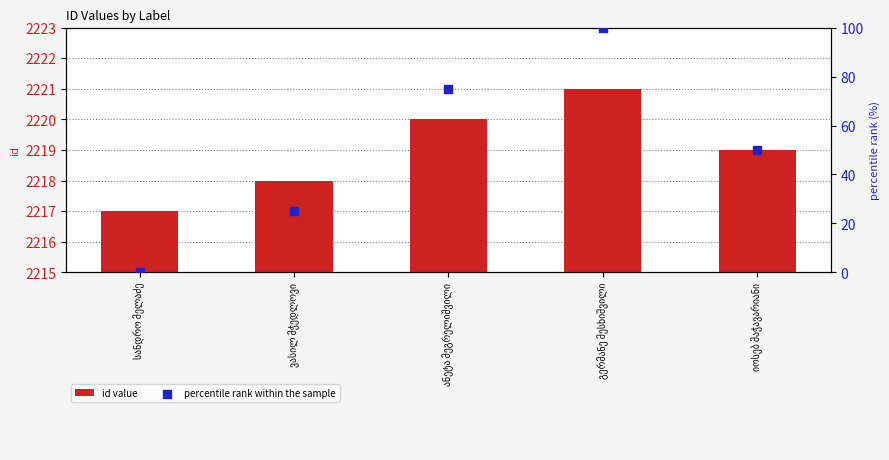

Is the value of id value at იოსებ მაჭავარიანი greater than the value of percentile rank within the sample at სანდრო მელაძე?

Yes